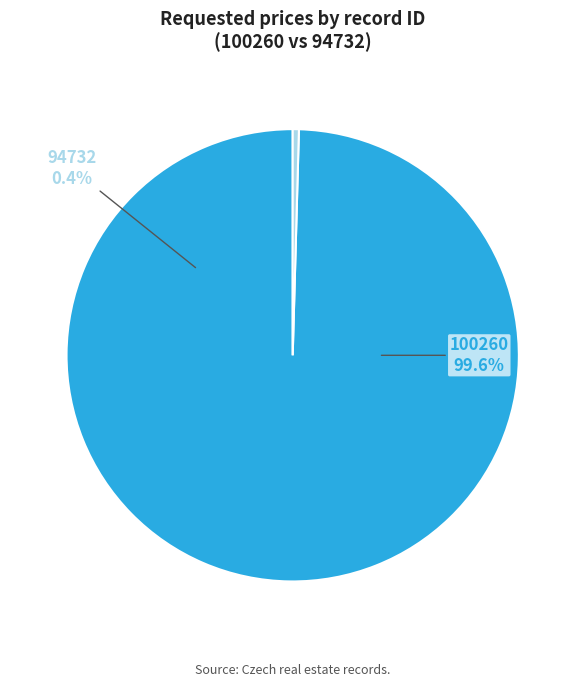

Is 100260 the majority of the pie?

Yes